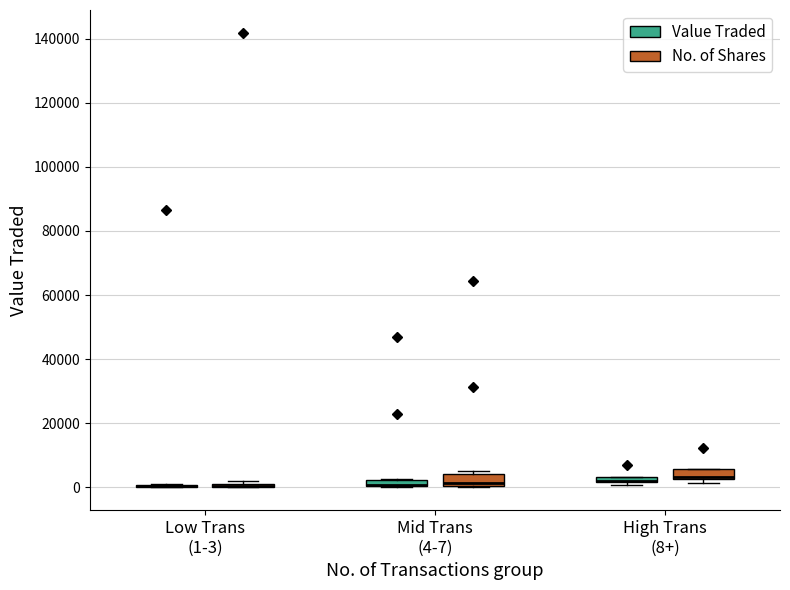

Where is the upper edge of the box for High Trans (8+) (Value Traded) on the y-axis? The values are not printed on the chart, so give them approximately, as read against the axis.

4000